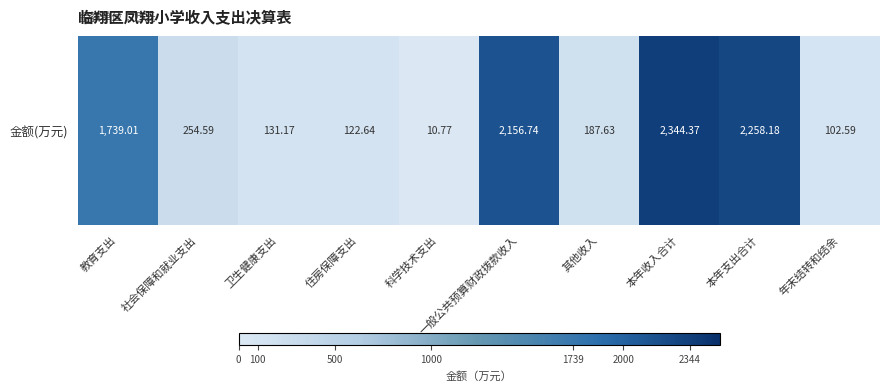

What is the difference between the maximum and second lowest values?

2241.8